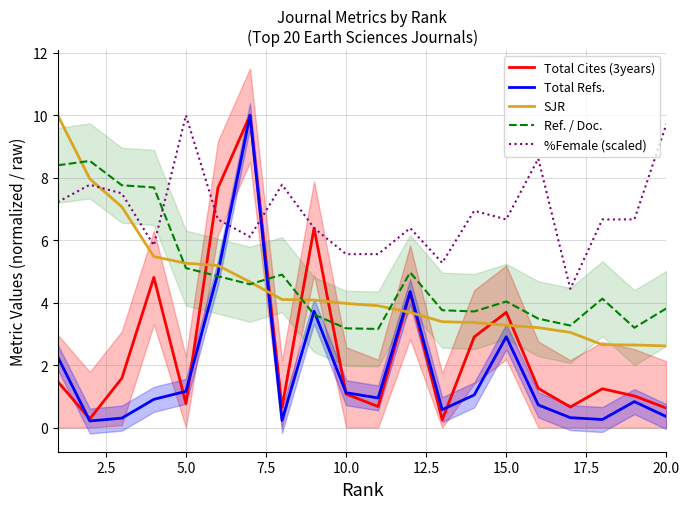

What is the difference between the maximum and minimum values in the SJR series?

7.4